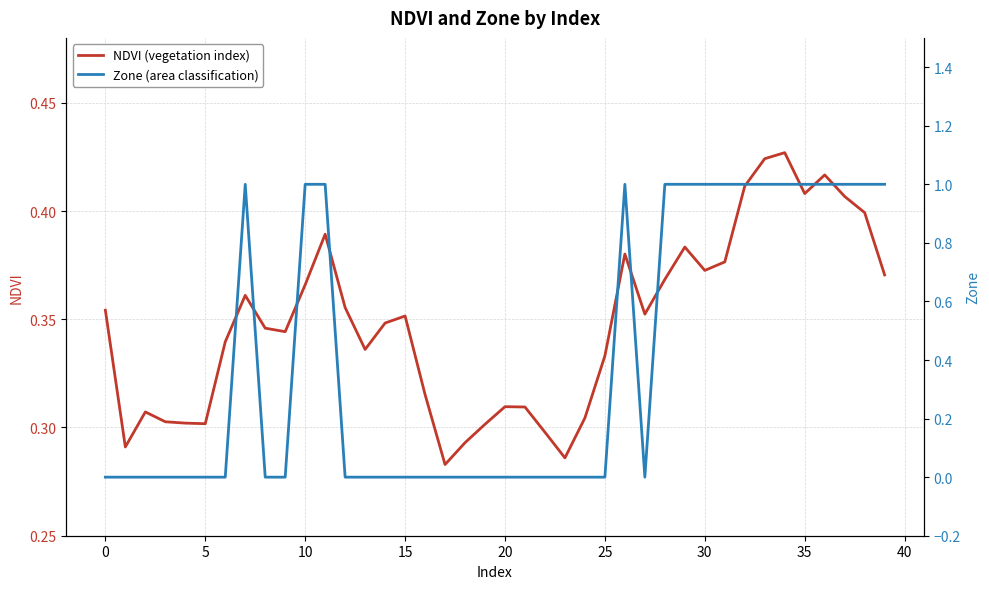

The NDVI (vegetation index) series shows 0.4 at 28. True or false?

True